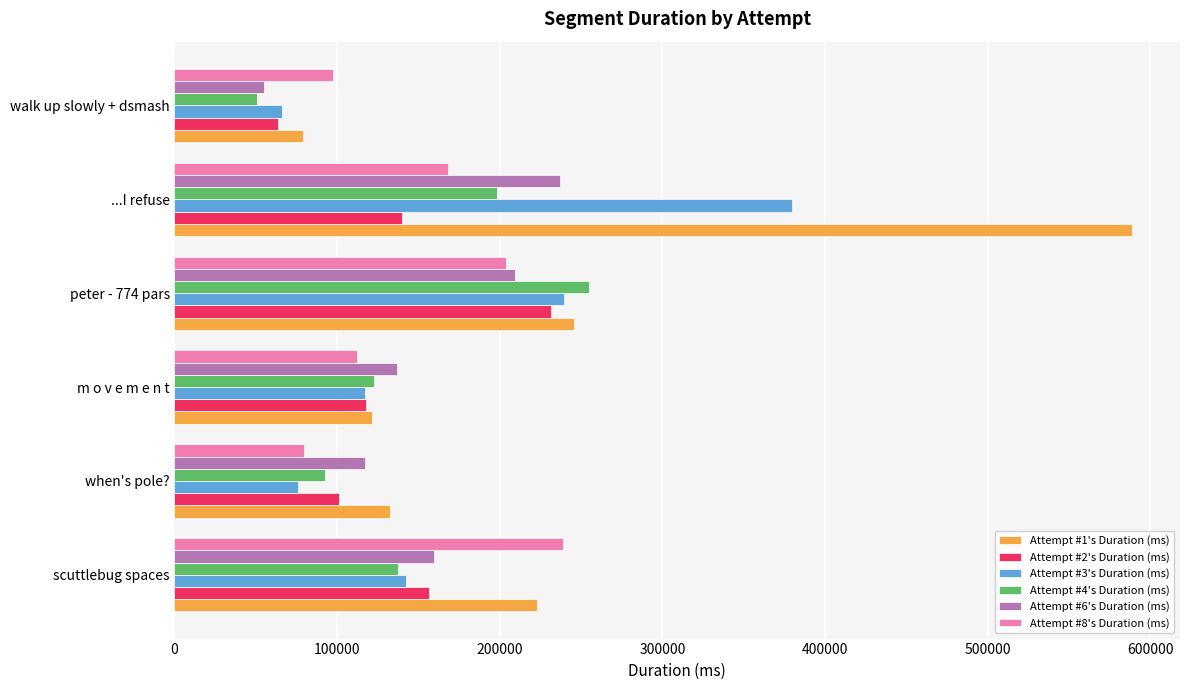

At which category is the sum across all series the highest?

...I refuse